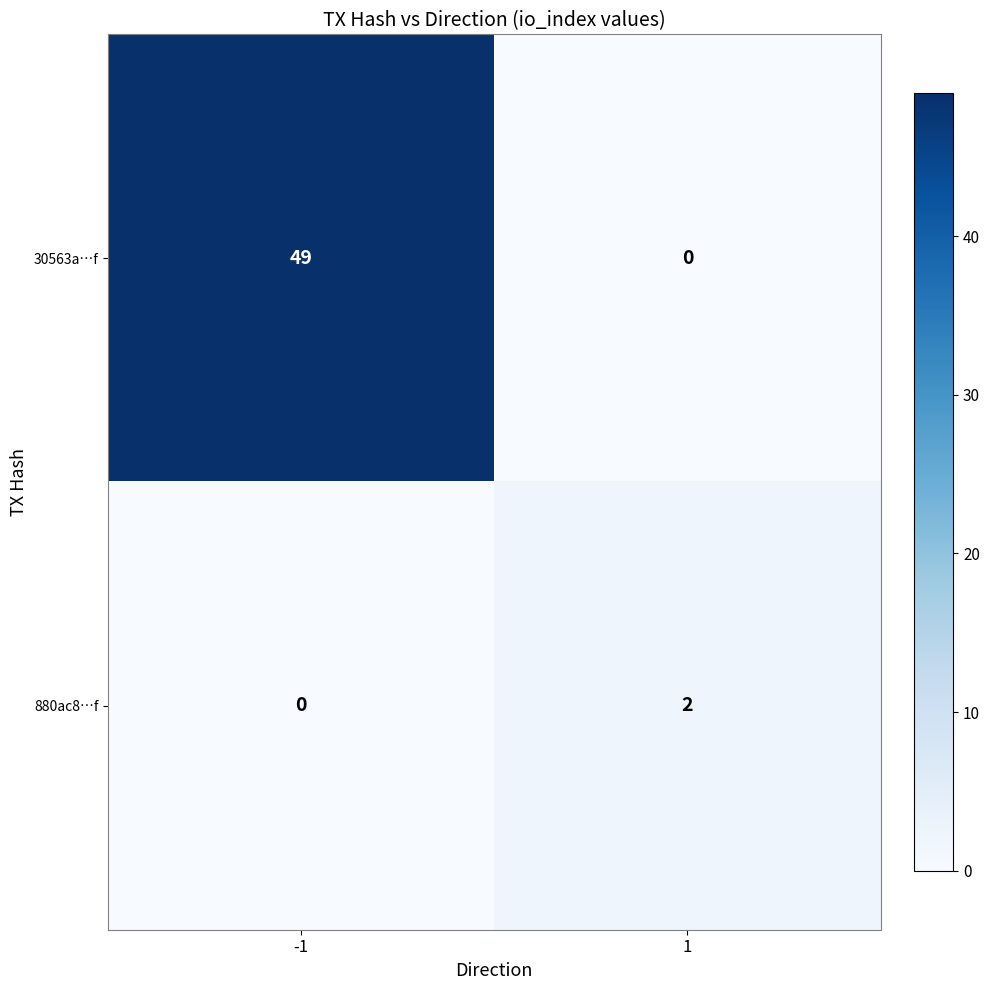

What is the sum of the 30563a…f values at -1 and 1?

49